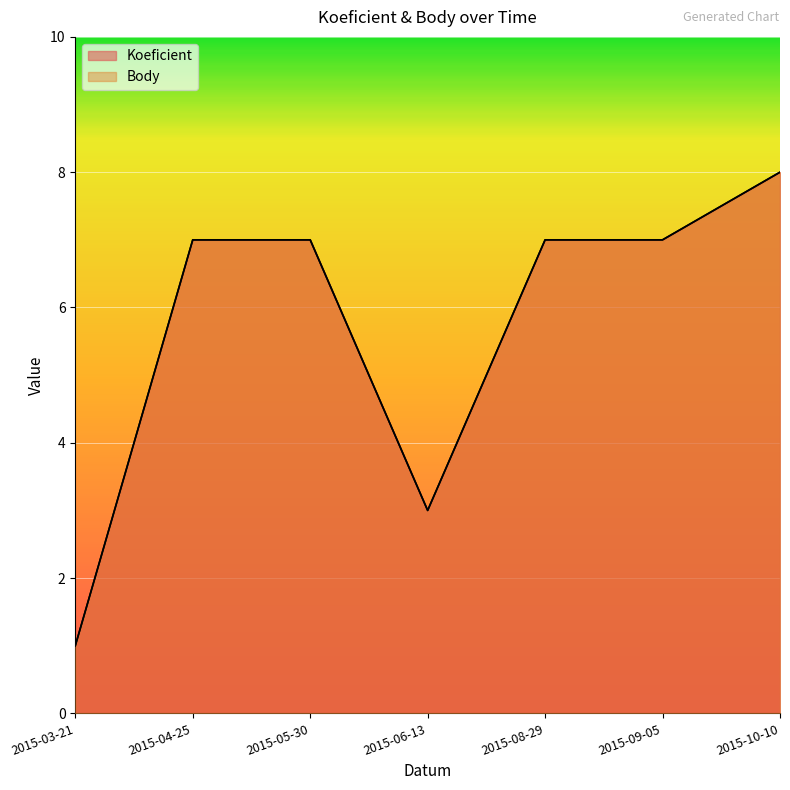

Reading left to right, list all the values displayed in this chart.

Koeficient: 1	7	7	3	7	7	8
Body: 1	7	7	3	7	7	8